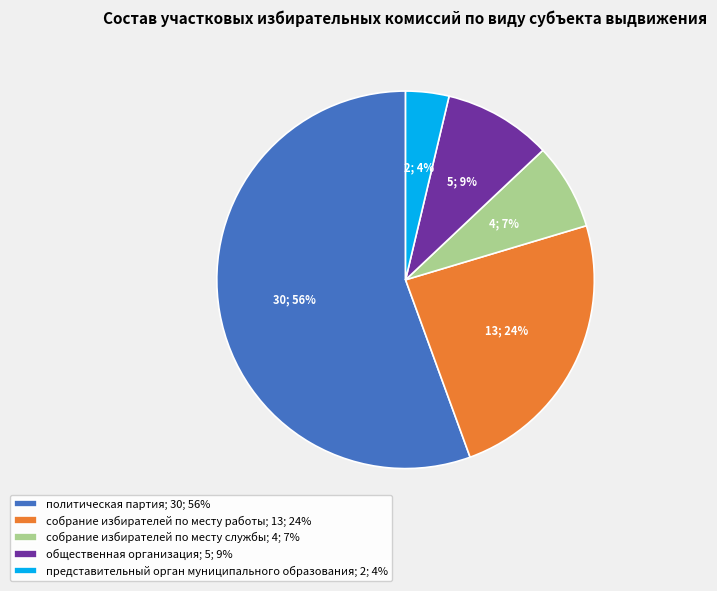

Does политическая партия account for over 50% of the chart?

Yes